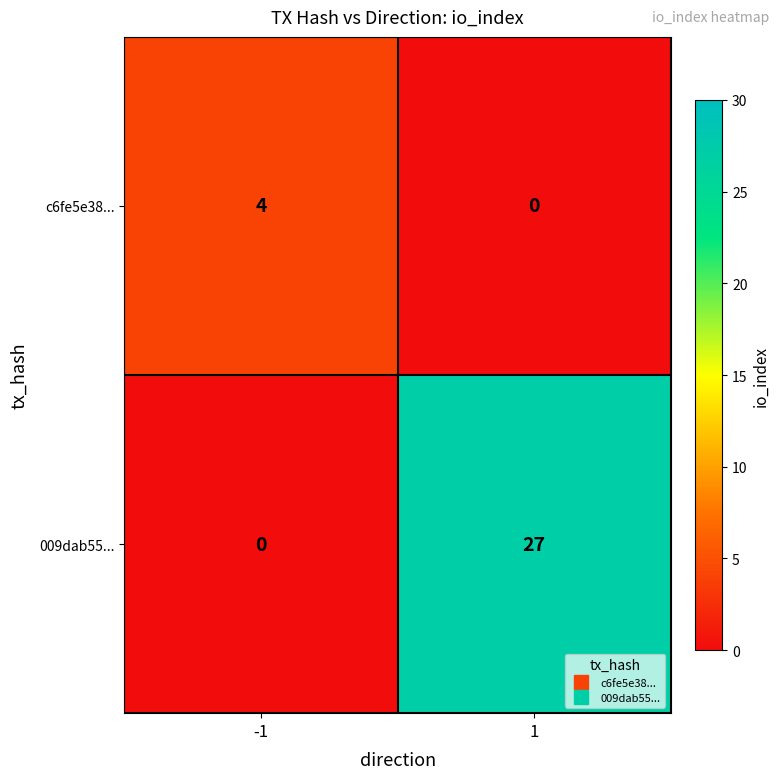

How many distinct data groups are displayed?

2